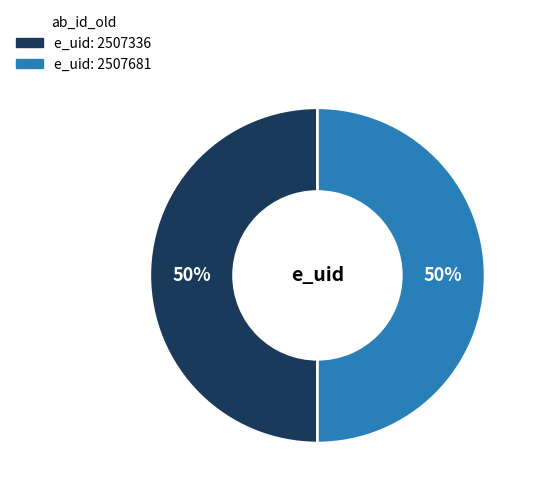

To the nearest percent, what is the average slice percentage?

50%